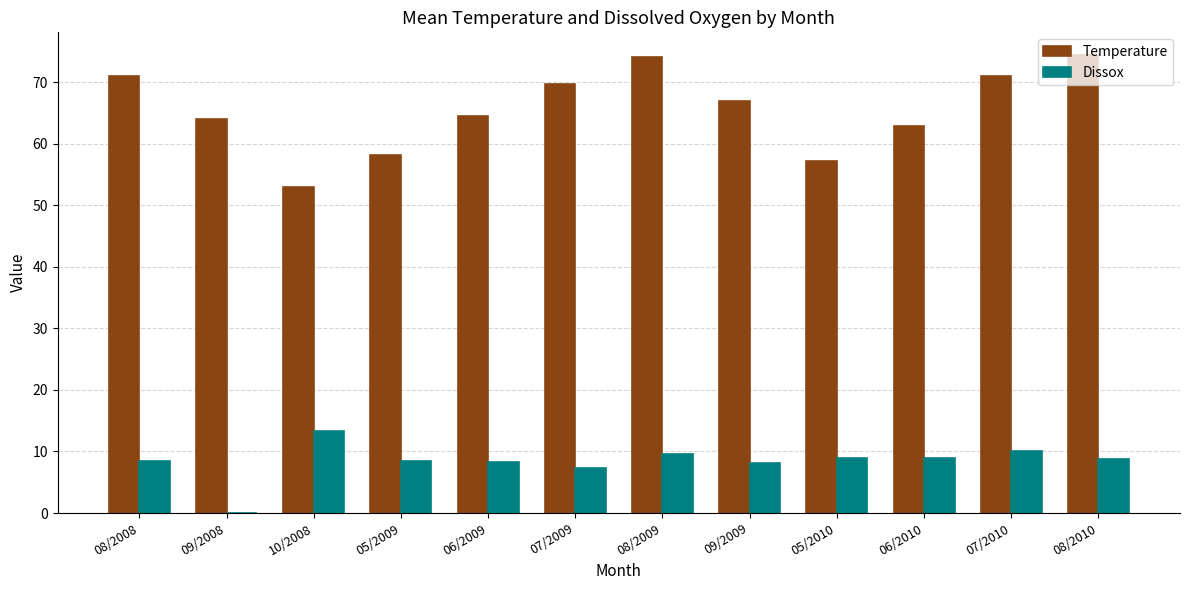

Where is Temperature nearest to the value 63?

06/2010